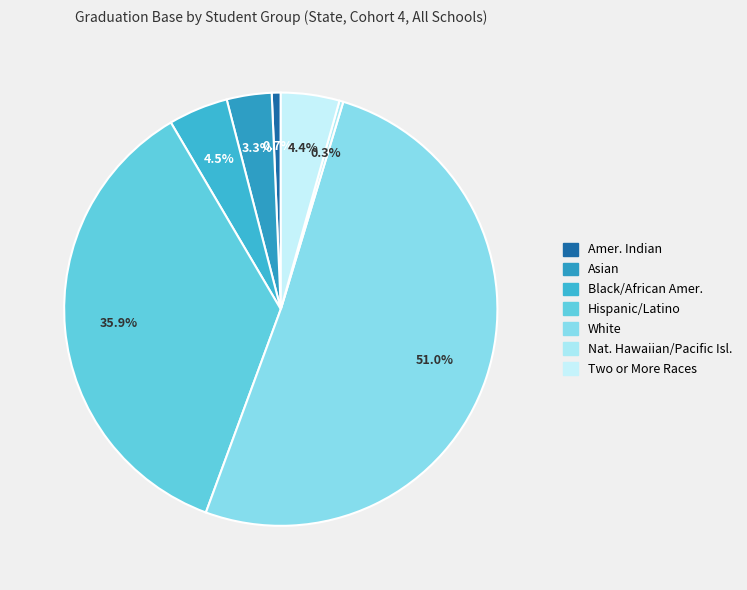

To the nearest percent, what is the difference between the largest and smallest slice percentages?

51%